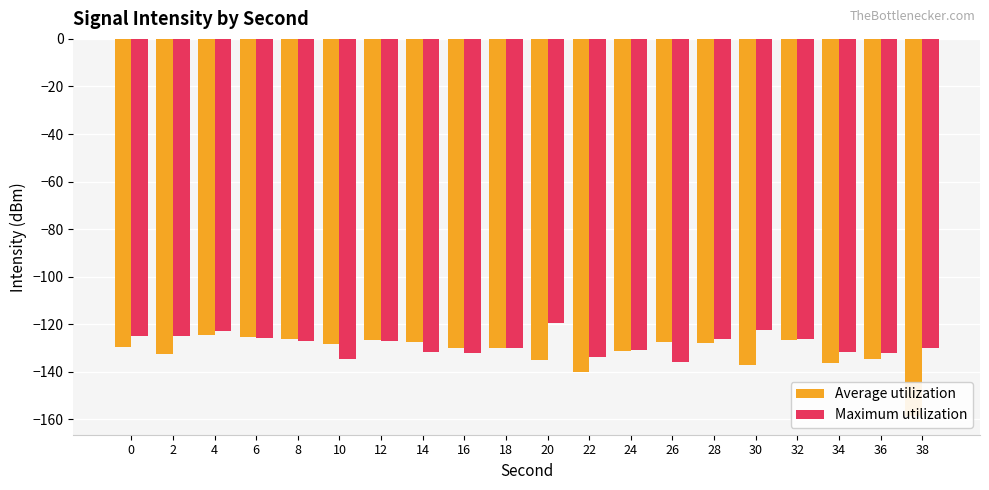

Rank the categories by Average utilization value from highest to lowest.

4, 6, 8, 12, 32, 14, 26, 28, 10, 0, 18, 16, 24, 2, 36, 20, 34, 30, 22, 38